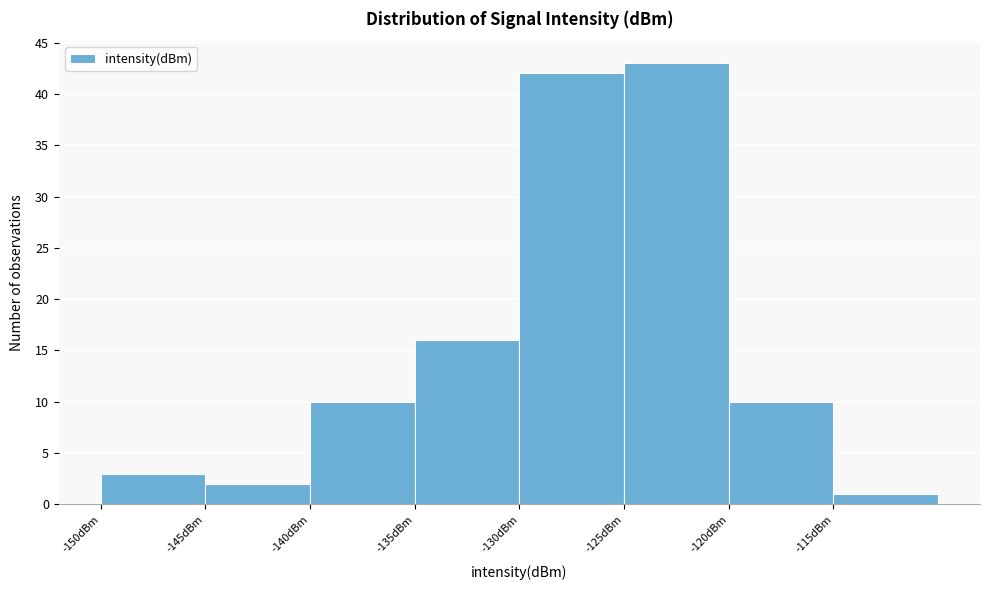

How tall is the bar that spans -140 to -135 on the x-axis? The values are not printed on the chart, so give them approximately, as read against the axis.

10